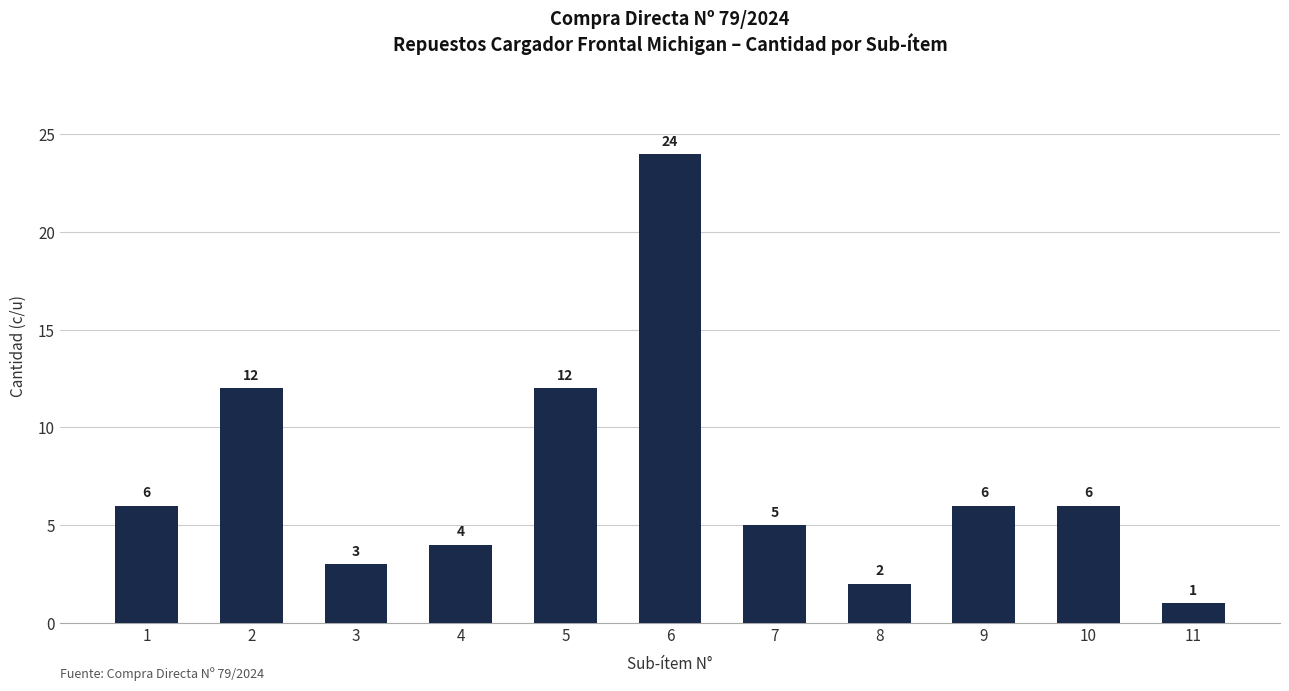

At which category does the chart reach its peak across all series?

6